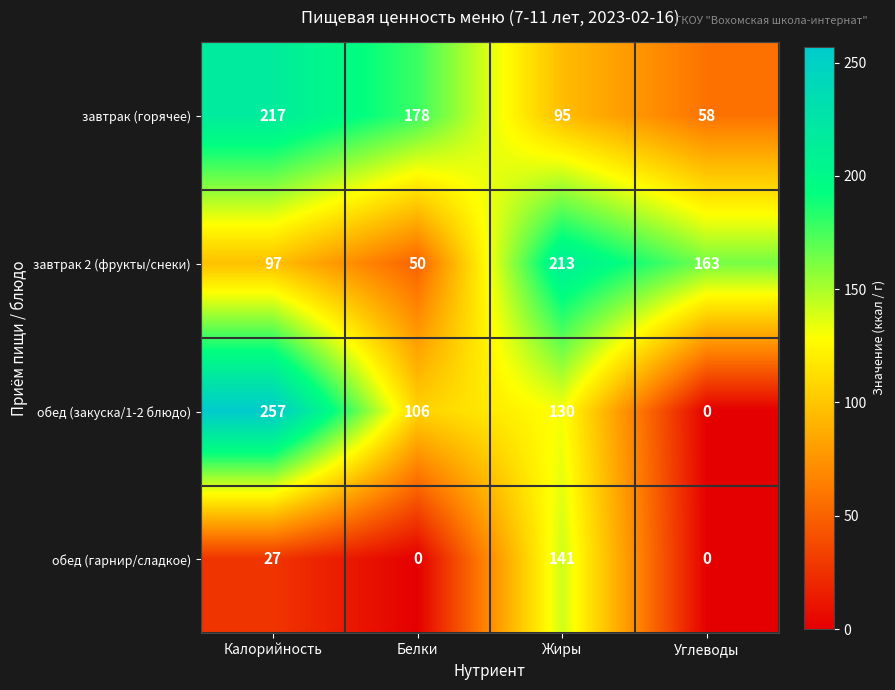

Which category has the highest value across all series?

Калорийность